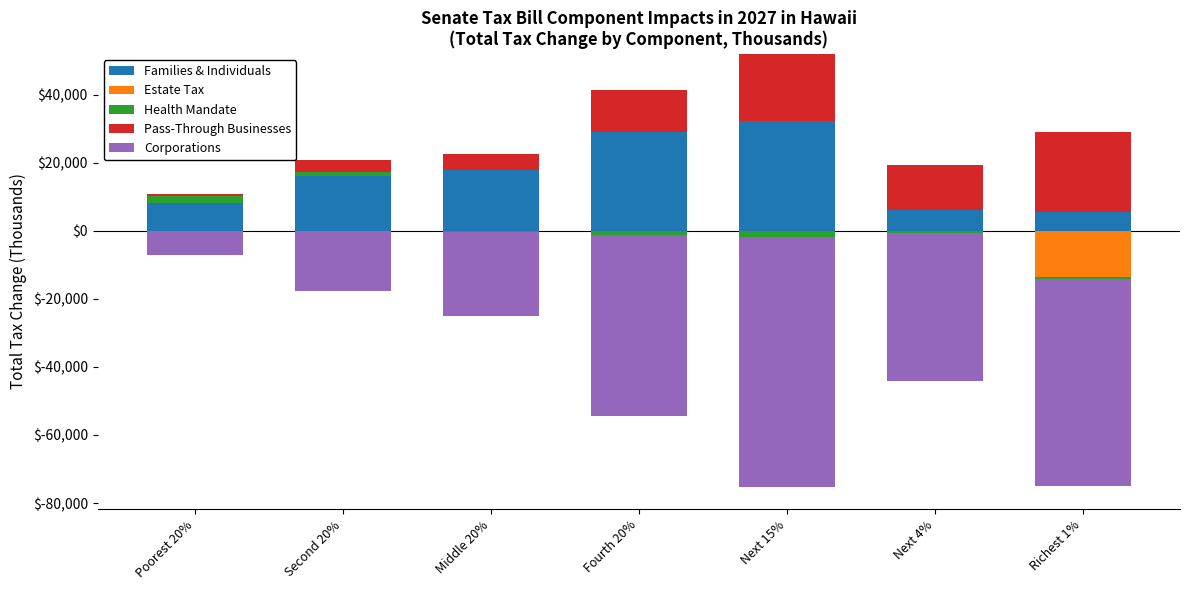

Where is Estate Tax nearest to the value 0?

Poorest 20%